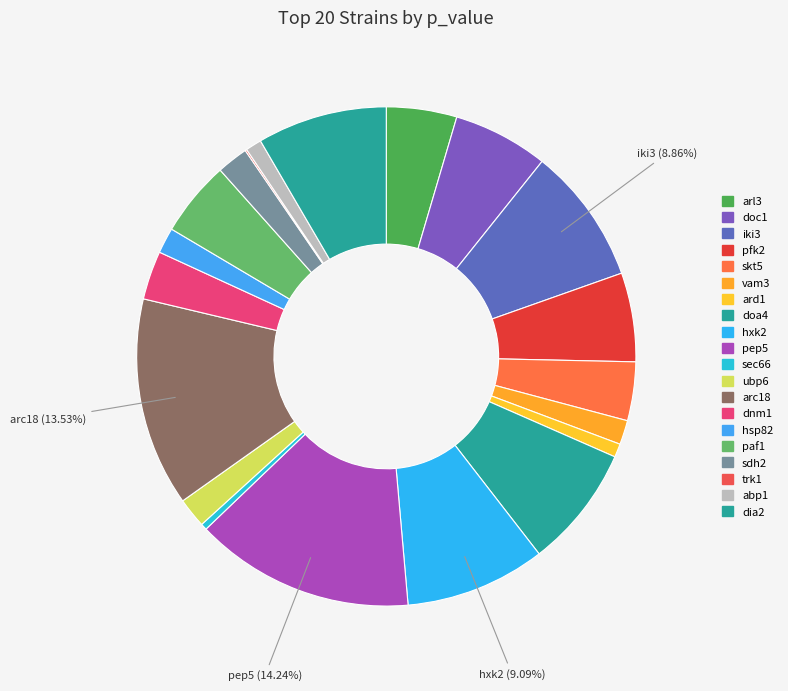

How much of the chart is everything except trk1?

99.9%